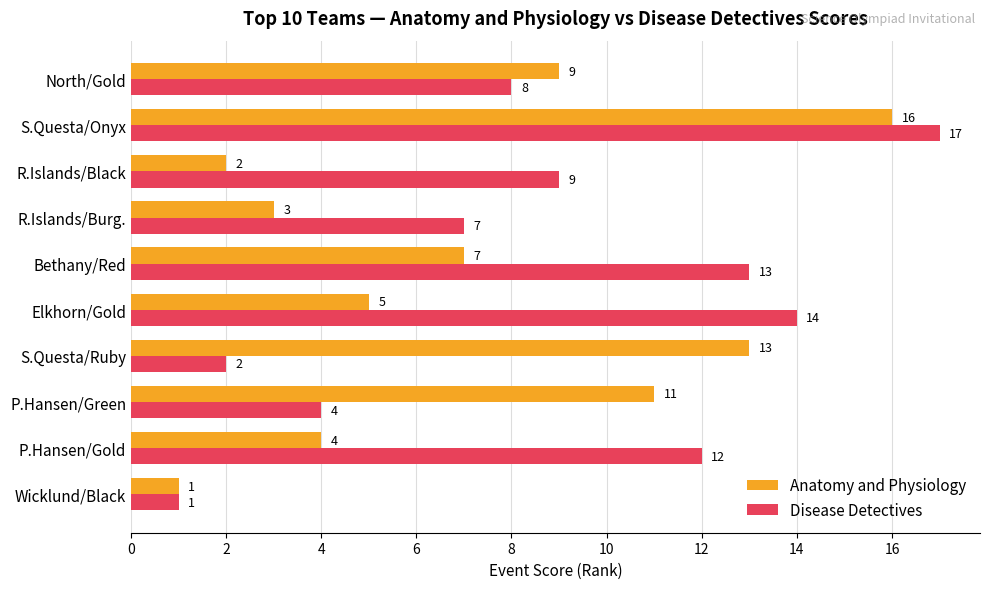

Which series changed the most between R.Islands/Burg. and R.Islands/Black?

Disease Detectives